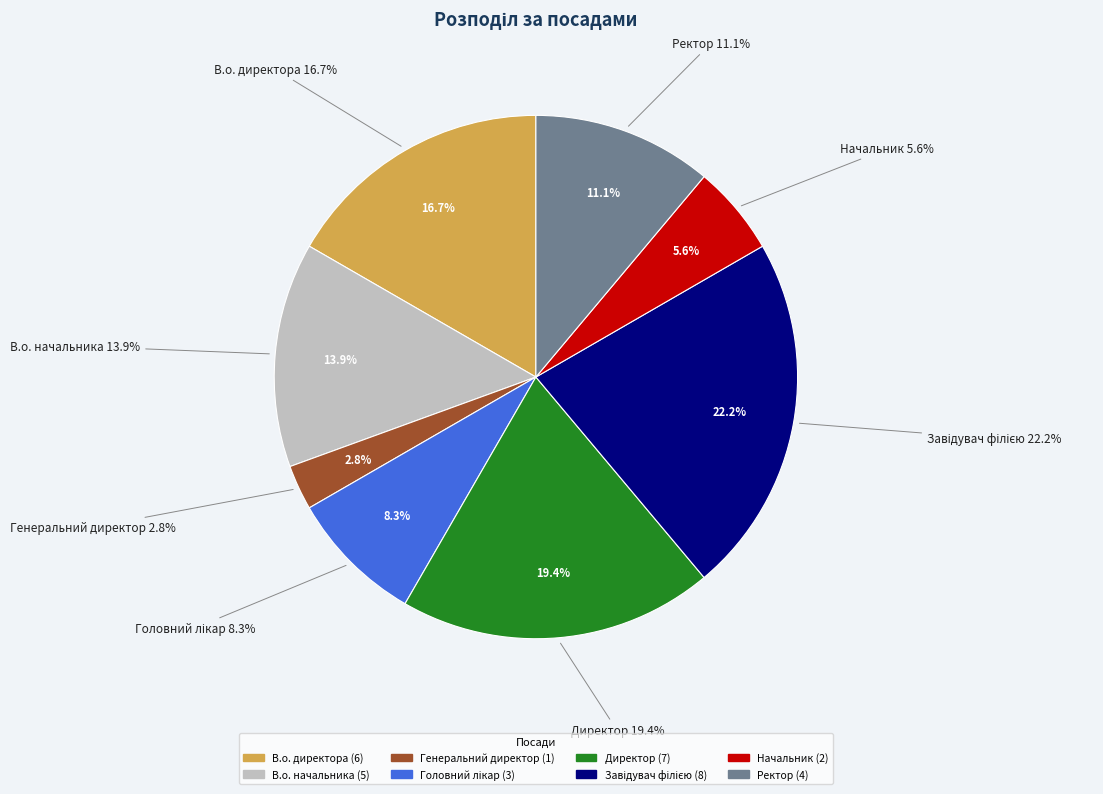

Is there a majority slice in this chart?

No